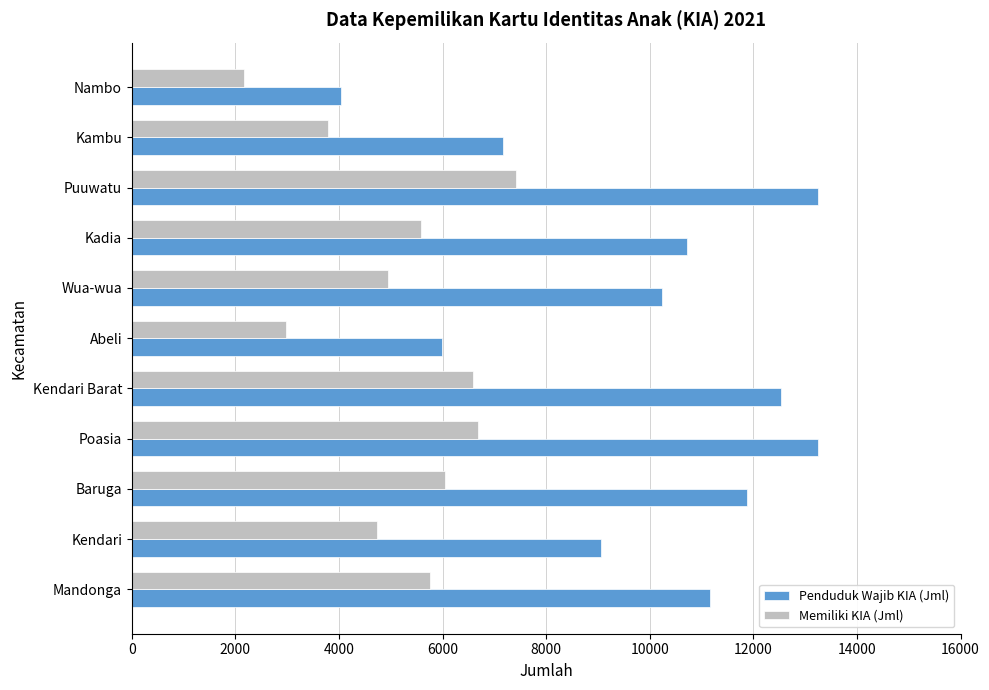

At which category is the sum across all series the highest?

Puuwatu